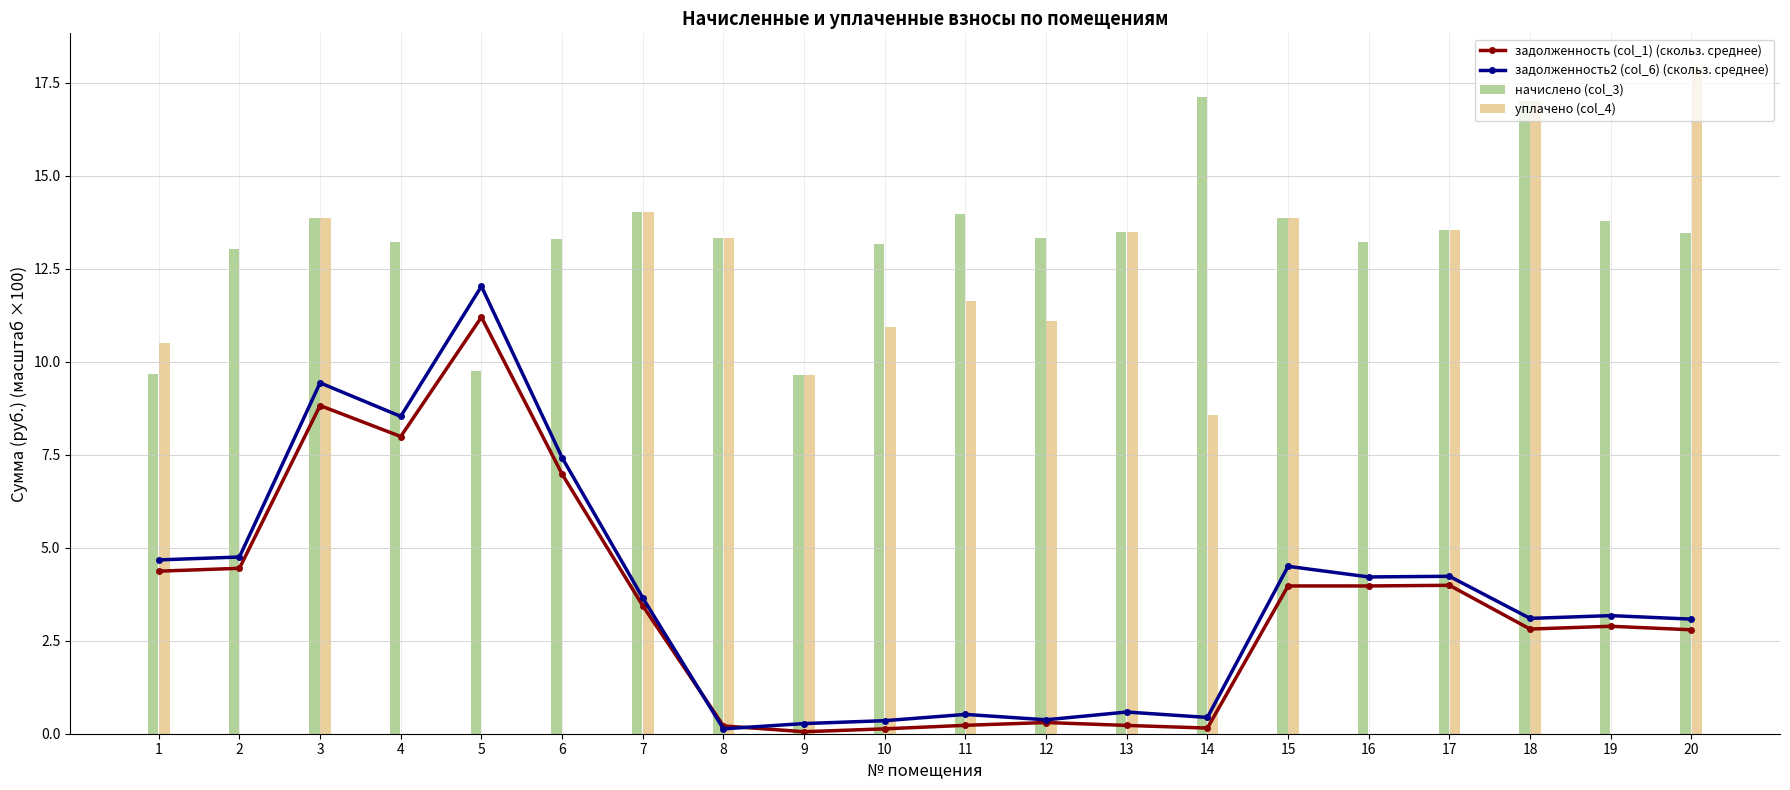

What is the maximum value for задолженность (col_1) (скольз. среднее)?

11.2